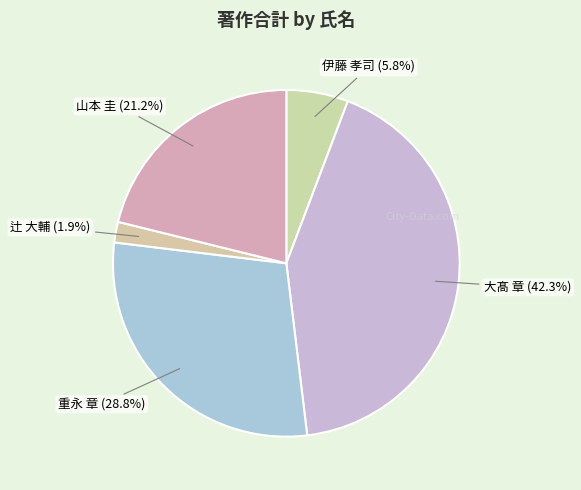

Is it true that 大髙 章 is 35% of the pie?

False